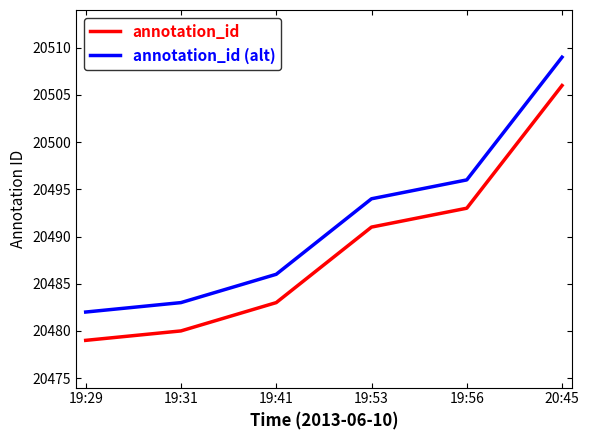

Reading left to right, what are all the values shown in this chart?

annotation_id: 19:29=20479	19:31=20480	19:41=20483	19:53=20491	19:56=20493	20:45=20506
annotation_id (alt): 19:29=20482	19:31=20483	19:41=20486	19:53=20494	19:56=20496	20:45=20509